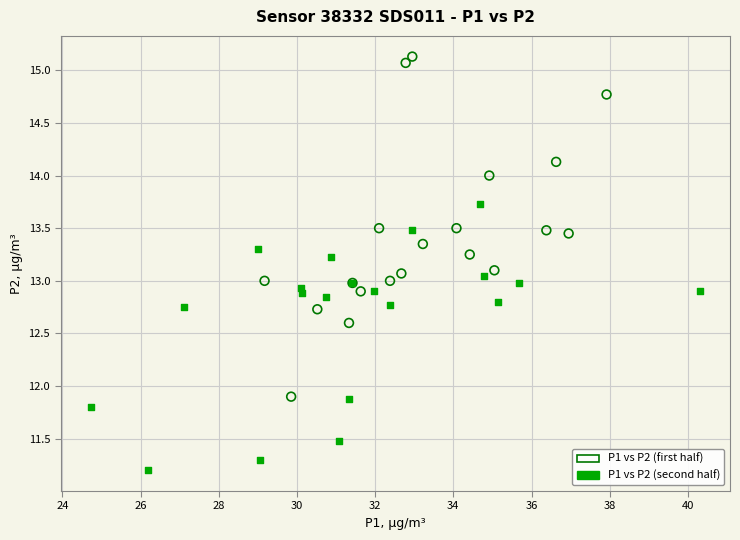

Which series has the largest Y range (max minus min)?

P1 vs P2 (first half)